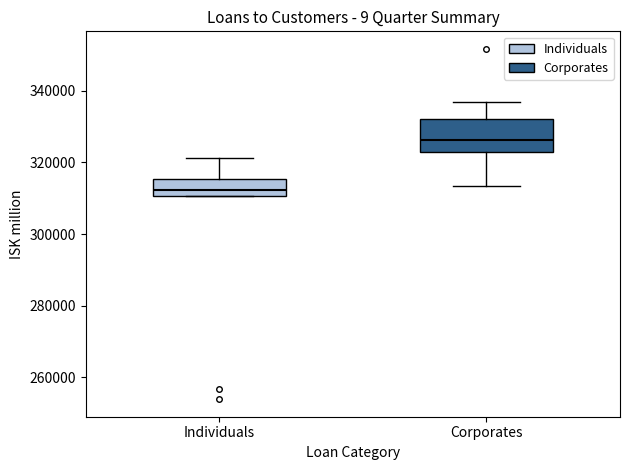

Comparing the boxes themselves (not the whiskers), which one is the tallest?

Corporates